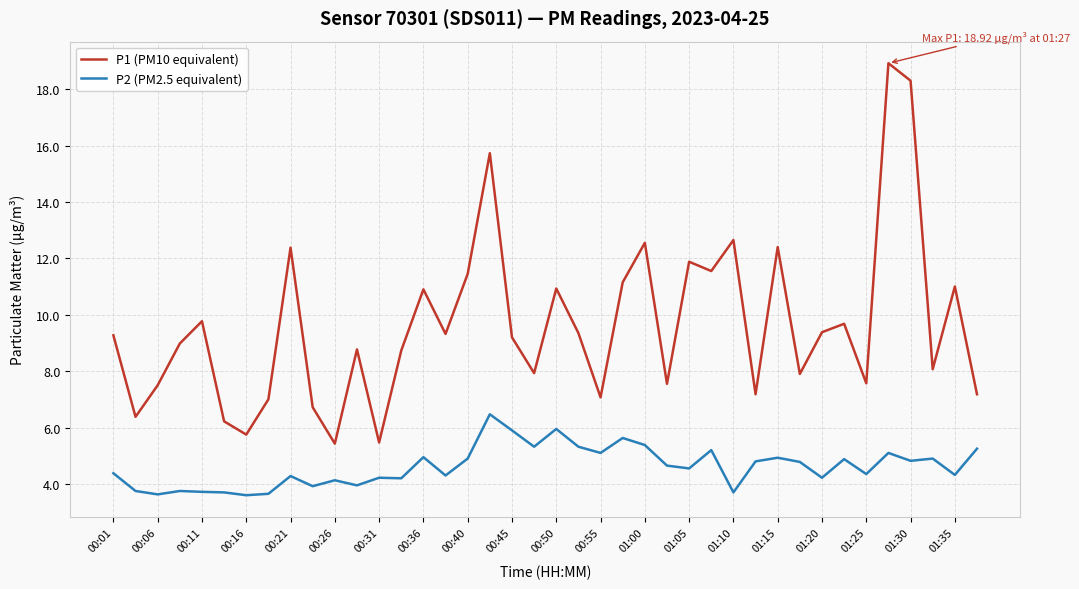

Is this an area chart (filled region under the line)?

No